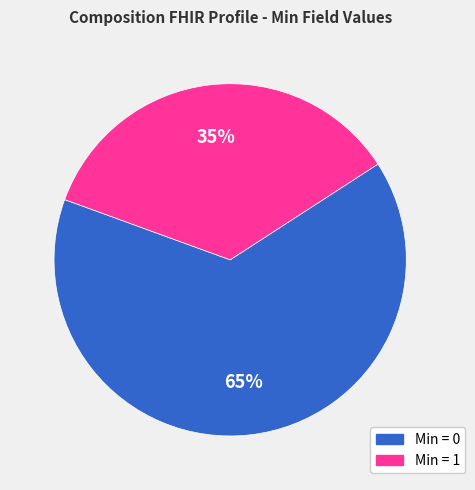

To the nearest percent, what is the average slice percentage?

50%